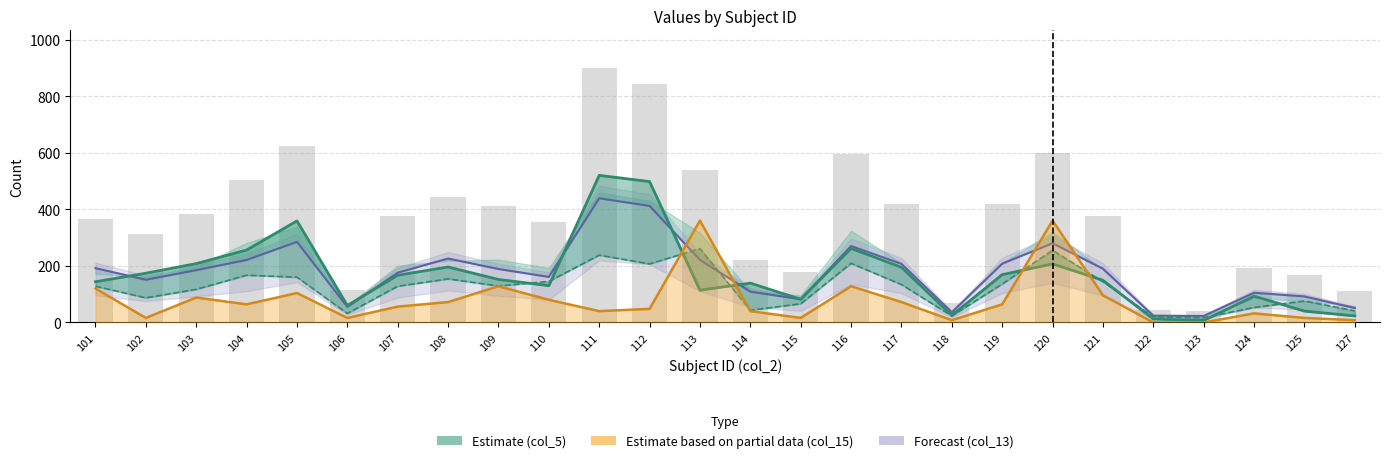

At which category is the sum across all series the highest?

111